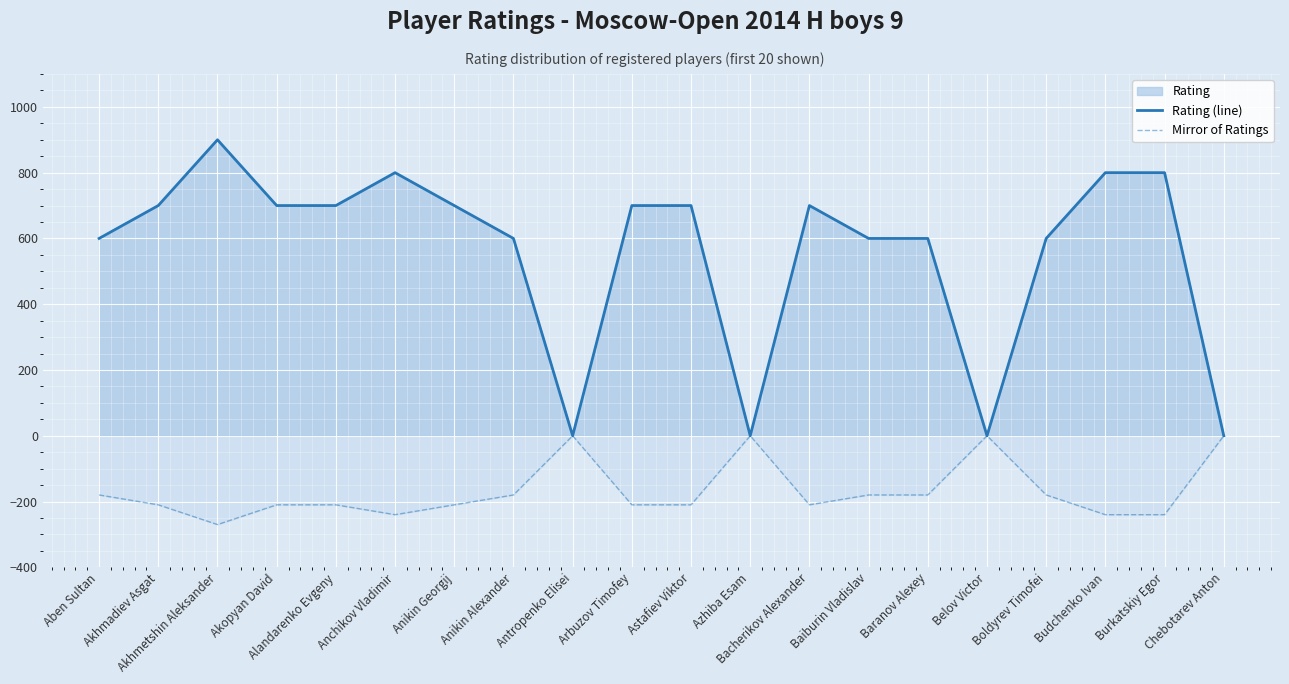

What is the maximum value for Rating (line)?

900